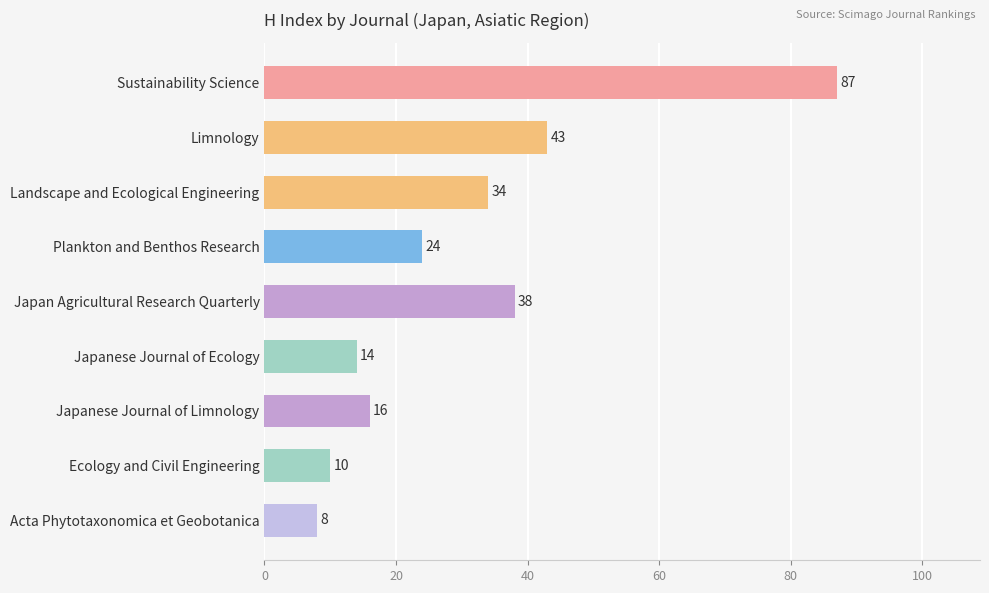

What is the maximum value shown in the chart?

87